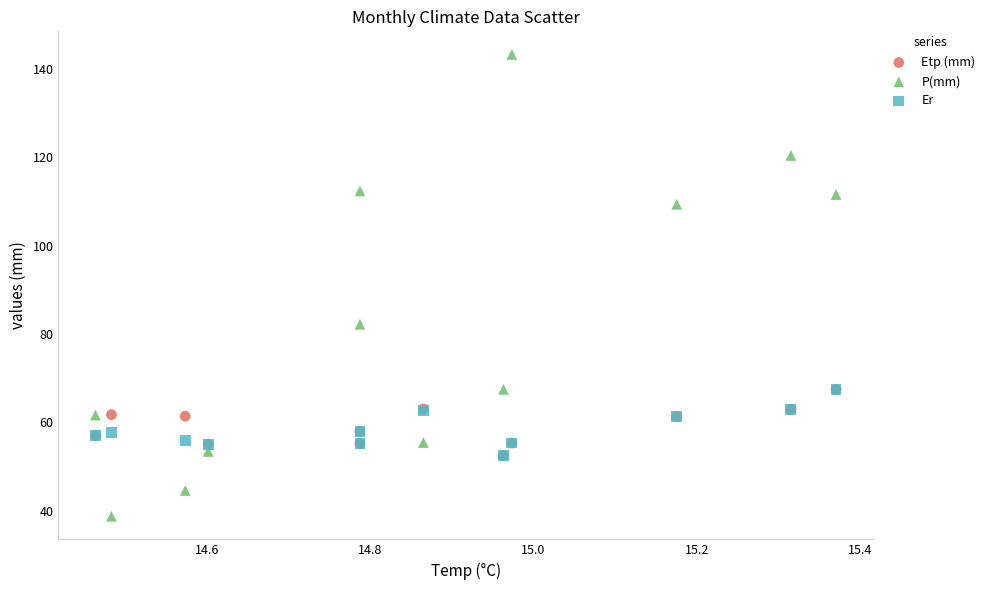

In the P(mm) series, what Y value is closest to 91?

82.2